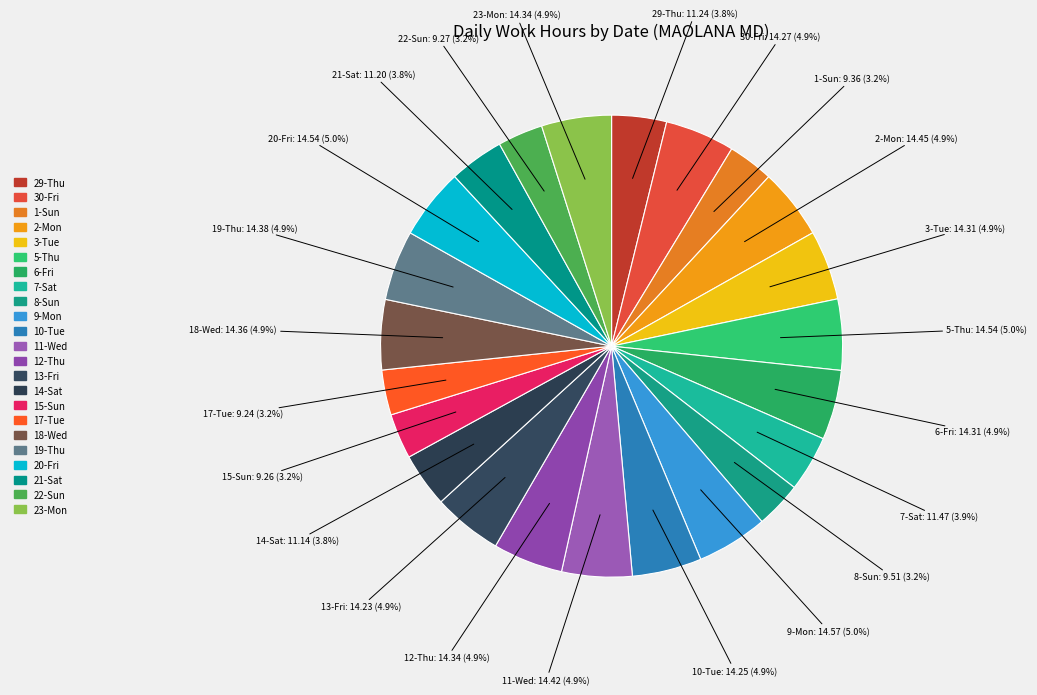

To the nearest percent, what is the combined percentage of 21-Sat and 20-Fri?

9%